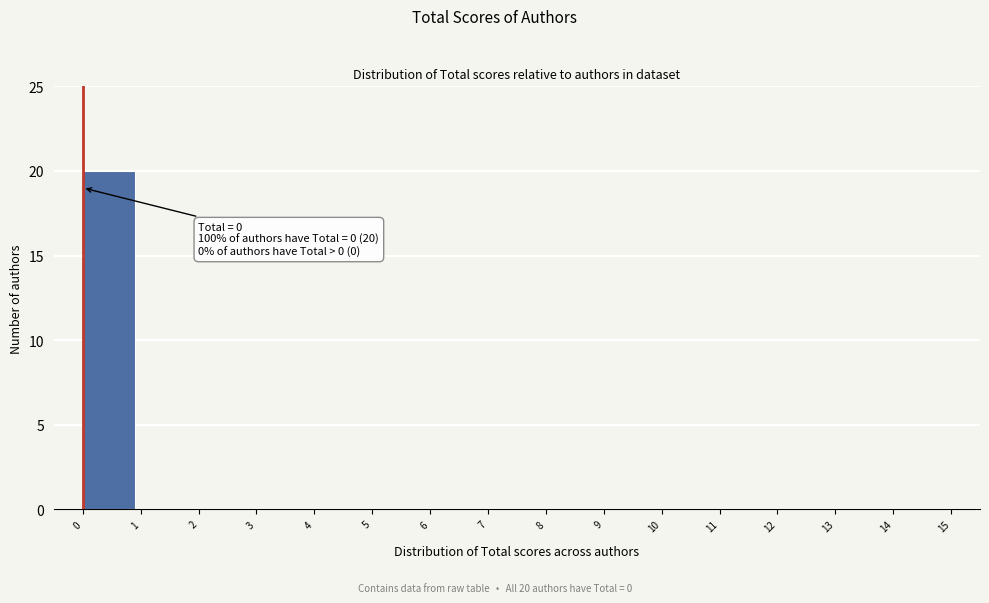

Which range on the x-axis has the tallest bar?

0 to 1